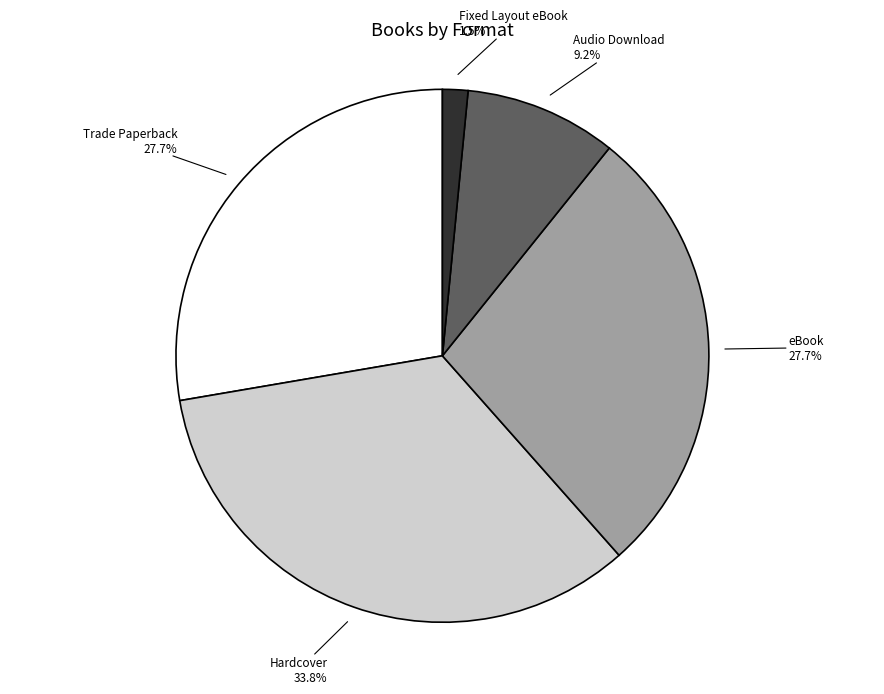

Do eBook and Hardcover together represent more than half of the pie?

Yes